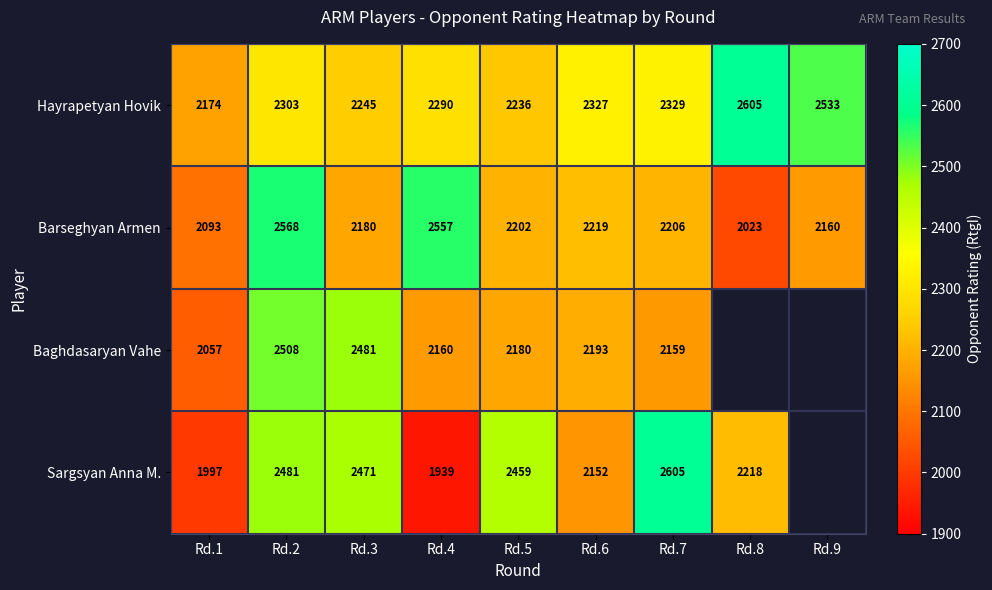

Rank the series at Rd.3 from highest to lowest value.

Baghdasaryan Vahe, Sargsyan Anna M., Hayrapetyan Hovik, Barseghyan Armen